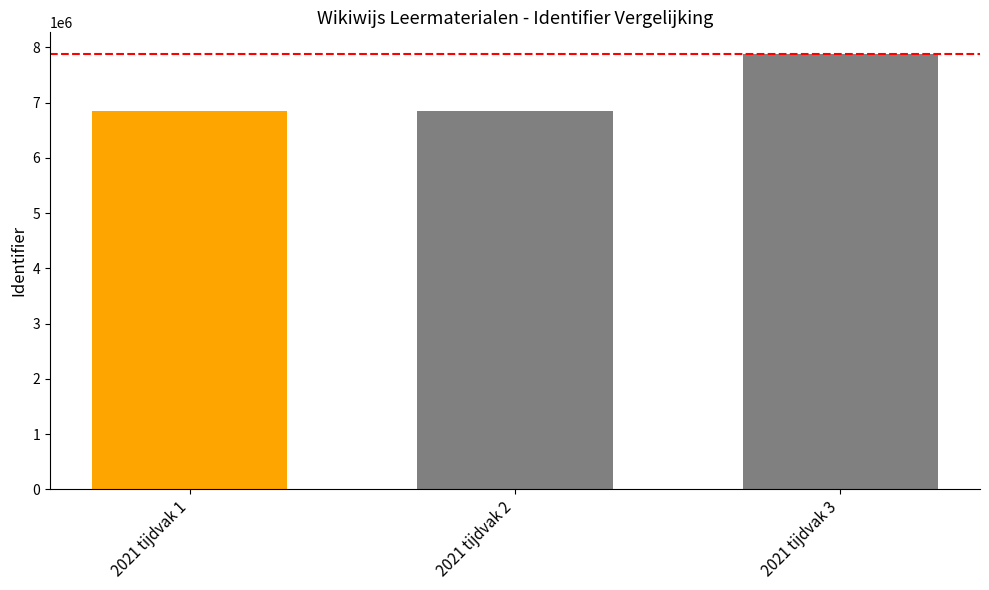

Does the chart contain any negative values?

No